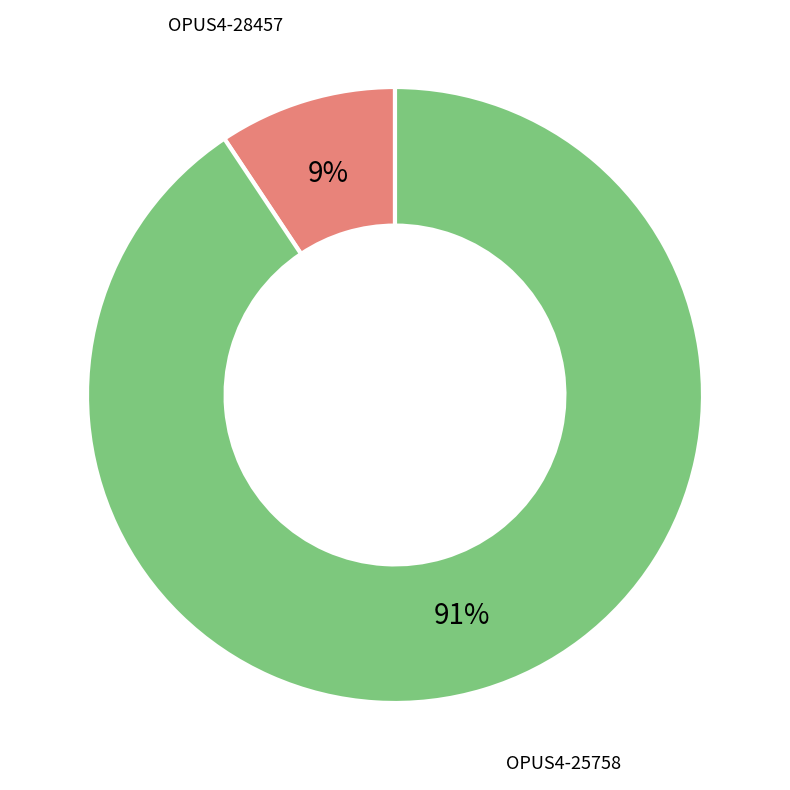

Is it true that OPUS4-25758 is 85% of the pie?

False